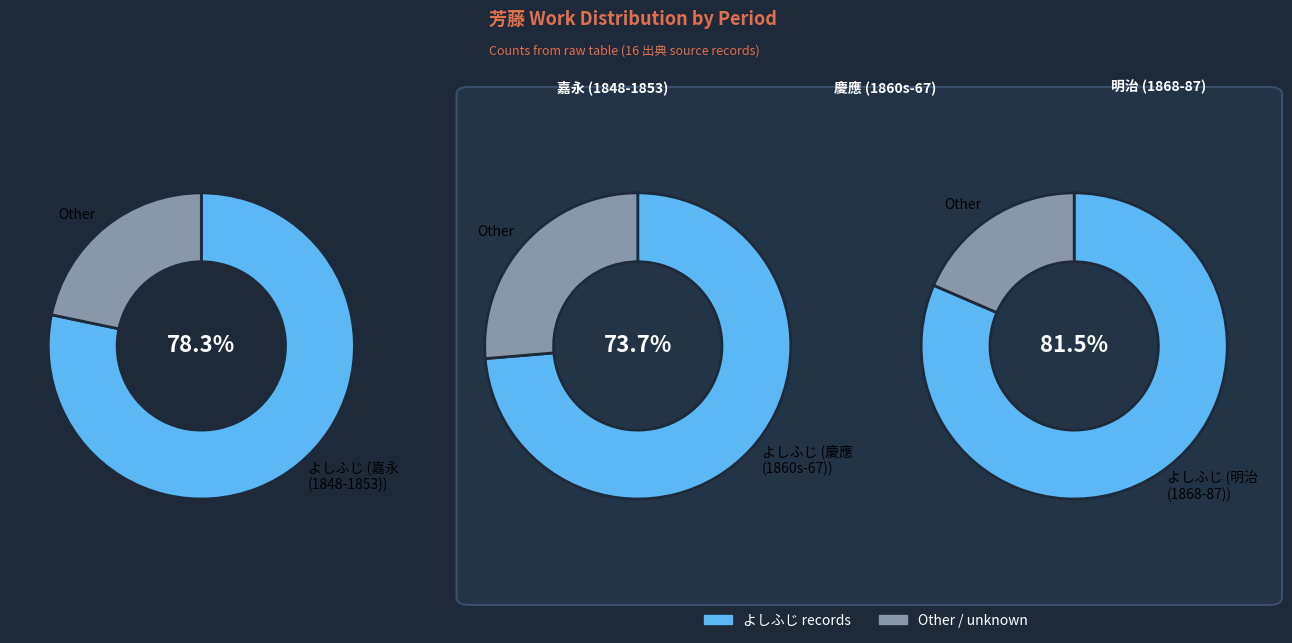

Is it true that よしふじ is 43% of the pie?

False